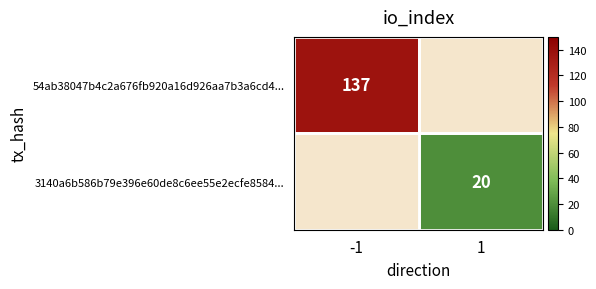

Is it true that 54ab38047b4c2a676fb920a16d926aa7b3a6cd4... equals 137 at -1?

True